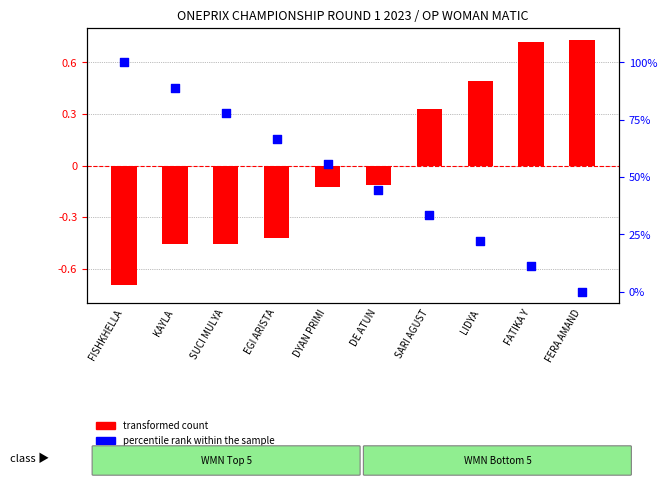

At which category is the sum across all series the highest?

FISHKHELLA